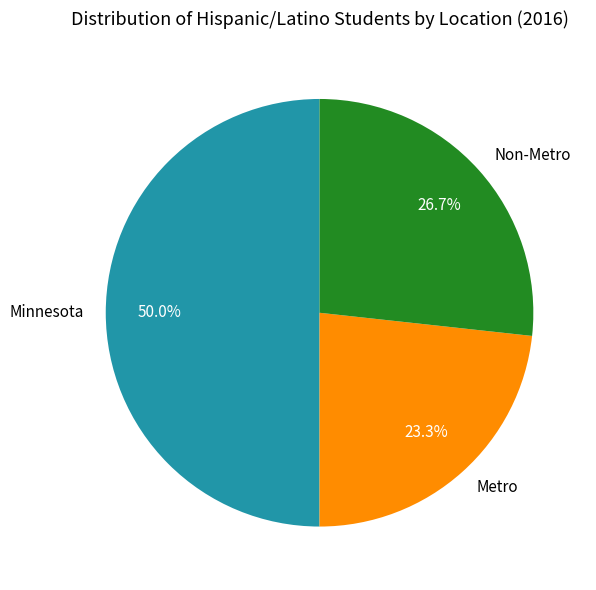

Which category has the biggest portion of the pie?

Minnesota